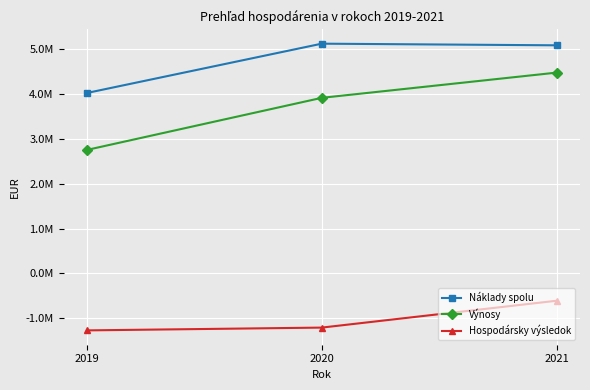

What is the smallest value displayed?

-1268998.9